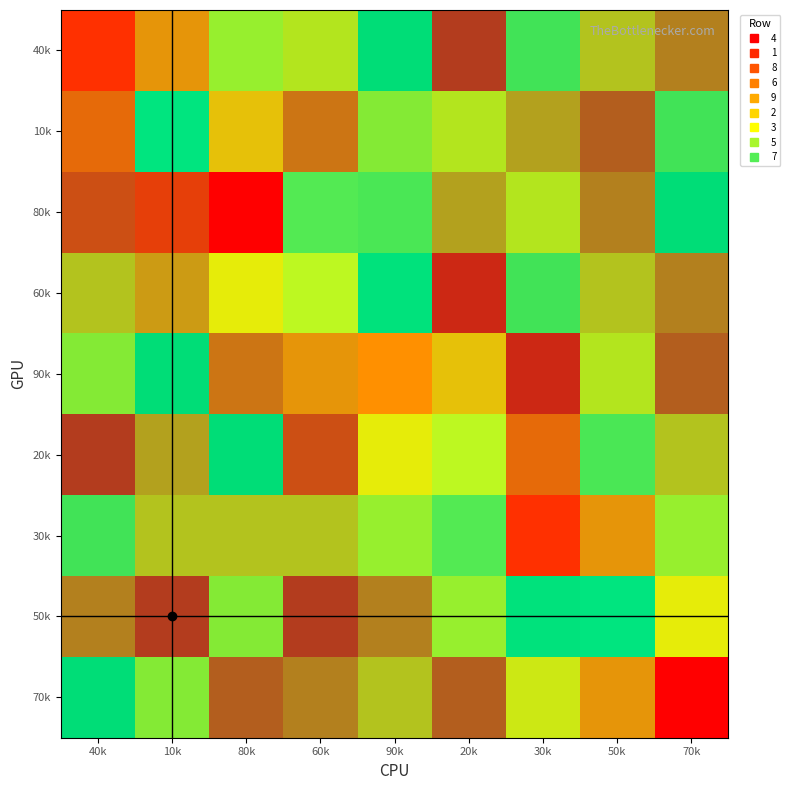

What value does the 90k series have at 90k?

1.0